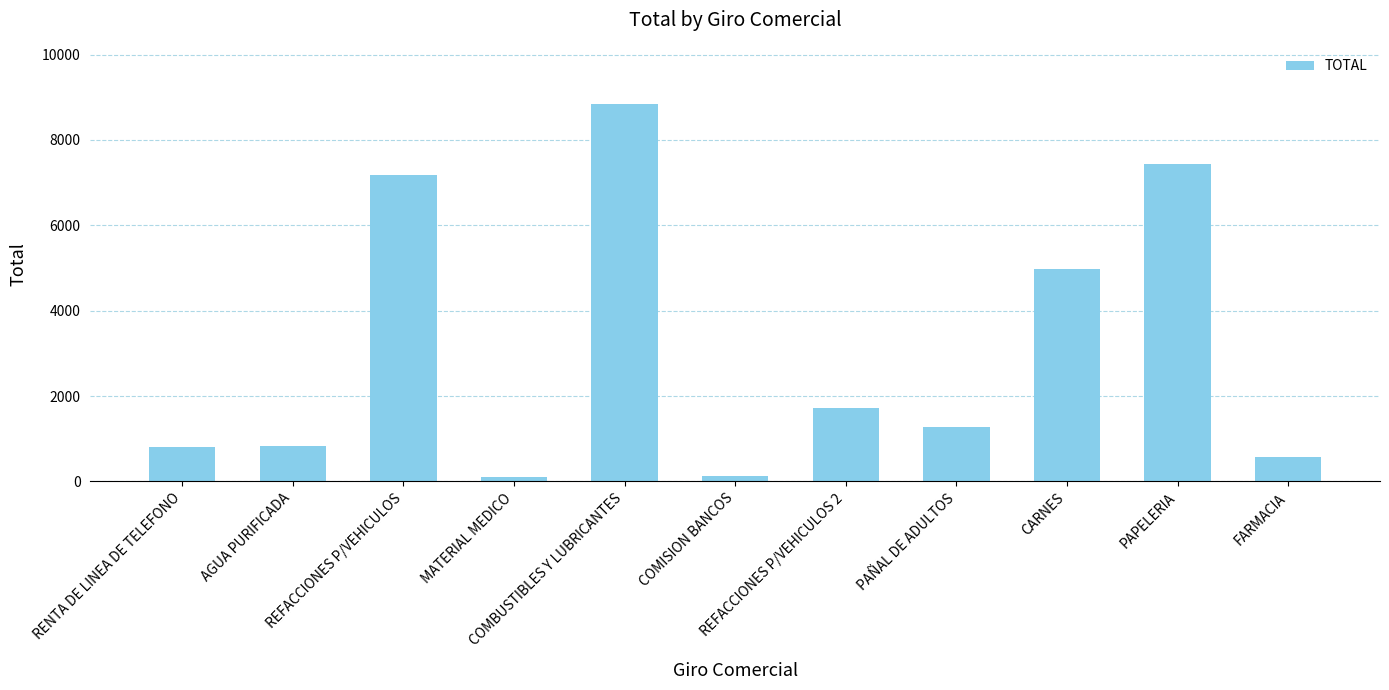

Where is the data nearest to the value 4482?

CARNES